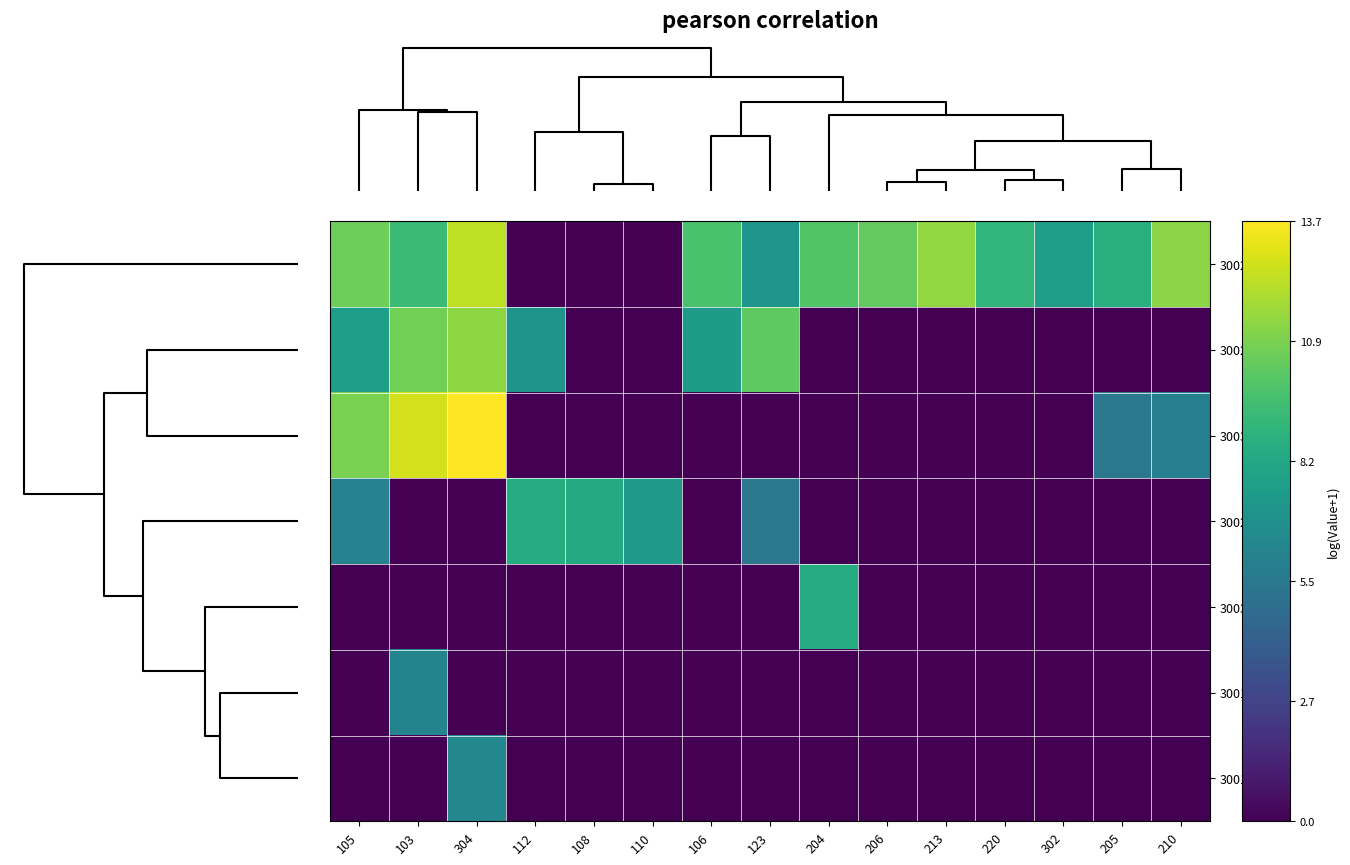

How many categories are shown in the chart?

15